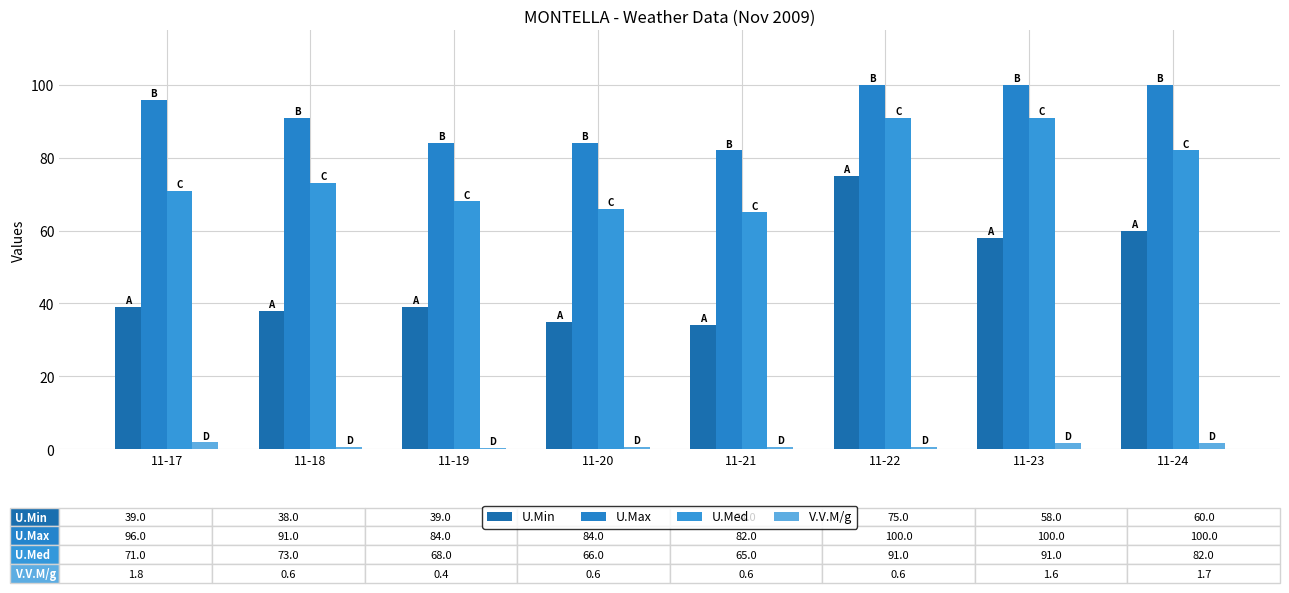

What are all the series names shown in the legend?

U.Min, U.Max, U.Med, V.V.M/g